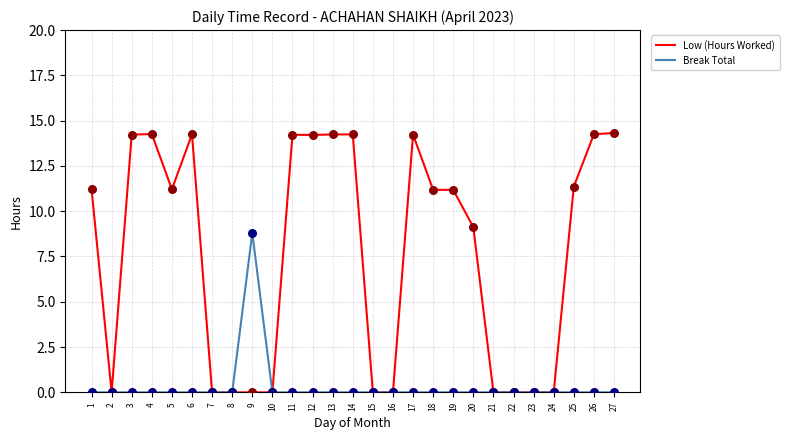

What is the total value across all series at 14?

14.2